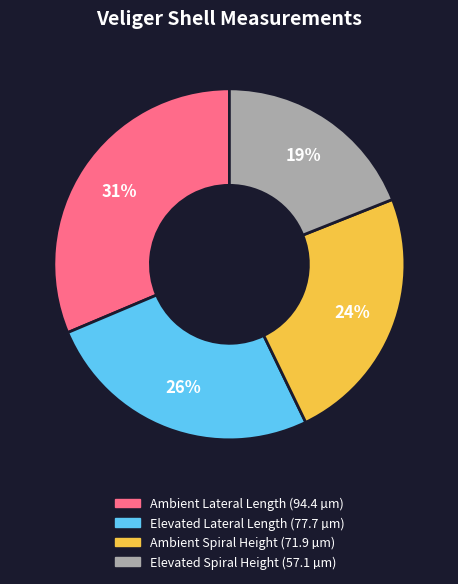

The Elevated Spiral Height slice represents 1% of the pie. True or false?

False